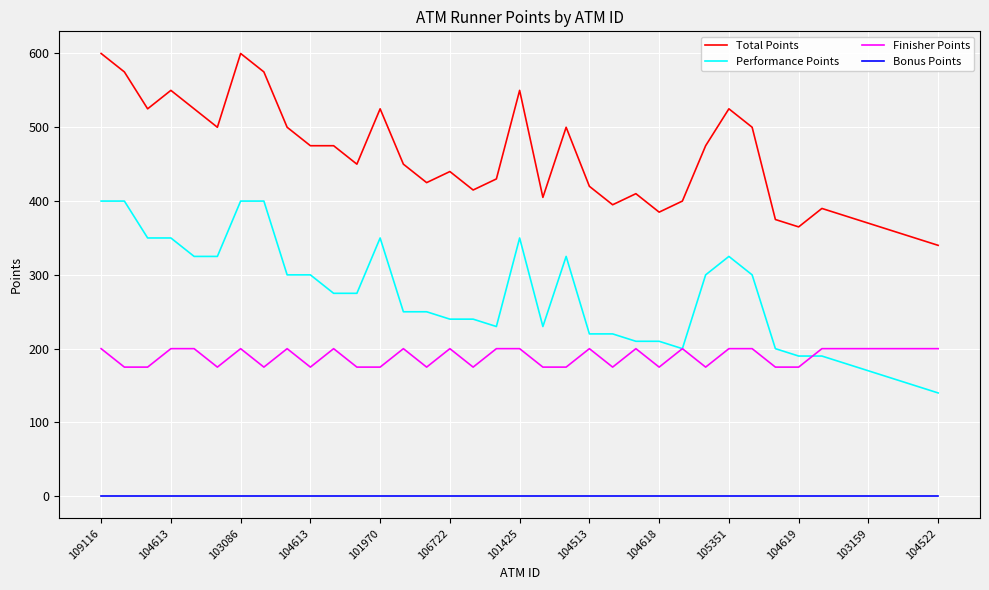

True or false: Bonus Points and Finisher Points intersect in this chart.

False